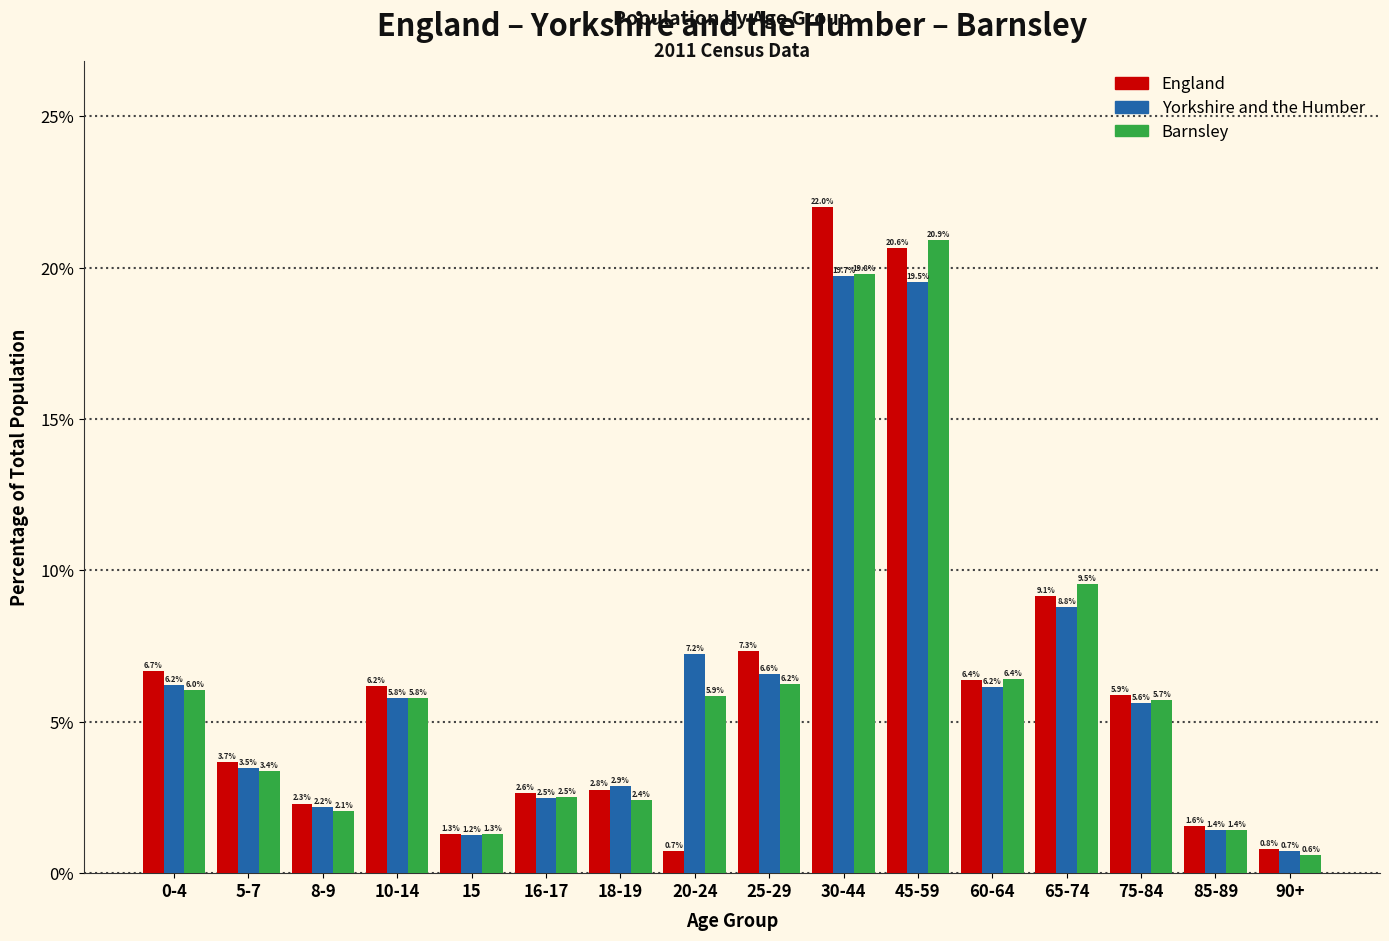

Reading left to right, transcribe all the data shown in this chart.

England: 0-4=6.7	5-7=3.7	8-9=2.3	10-14=6.2	15=1.3	16-17=2.6	18-19=2.8	20-24=0.7	25-29=7.3	30-44=22.0	45-59=20.6	60-64=6.4	65-74=9.1	75-84=5.9	85-89=1.6	90+=0.8
Yorkshire and the Humber: 0-4=6.2	5-7=3.5	8-9=2.2	10-14=5.8	15=1.2	16-17=2.5	18-19=2.9	20-24=7.2	25-29=6.6	30-44=19.7	45-59=19.5	60-64=6.2	65-74=8.8	75-84=5.6	85-89=1.4	90+=0.7
Barnsley: 0-4=6.0	5-7=3.4	8-9=2.1	10-14=5.8	15=1.3	16-17=2.5	18-19=2.4	20-24=5.9	25-29=6.2	30-44=19.8	45-59=20.9	60-64=6.4	65-74=9.5	75-84=5.7	85-89=1.4	90+=0.6